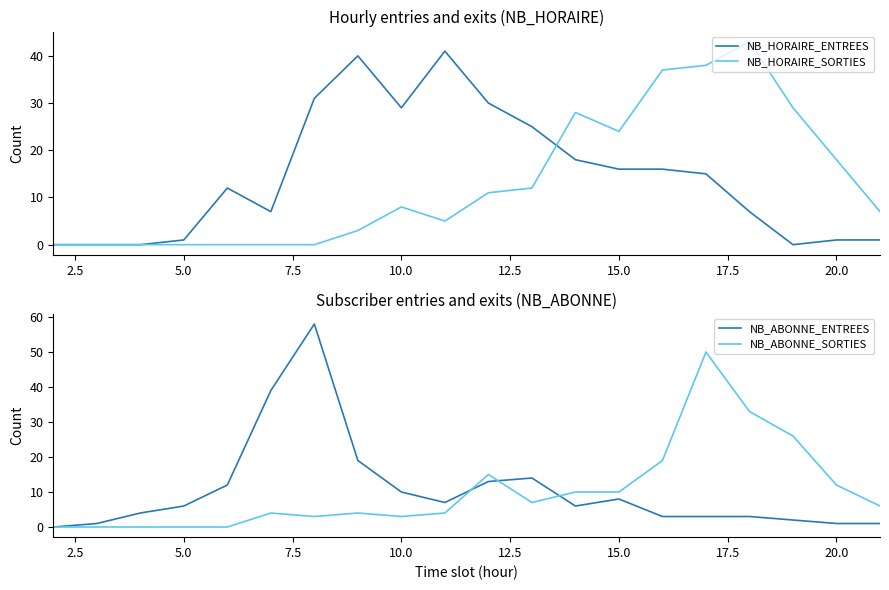

The value of NB_ABONNE_ENTREES at 15.0 is 8. True or false?

True